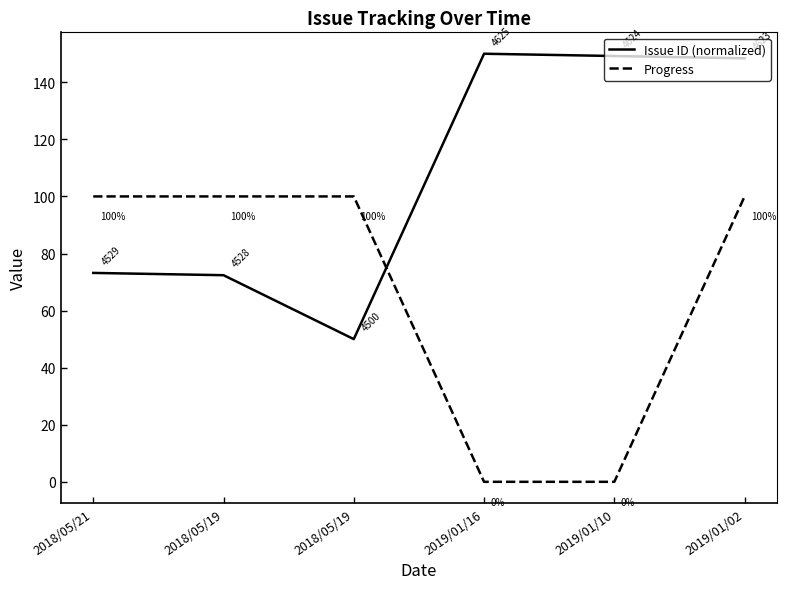

Does the chart display data point markers on the line(s)?

No